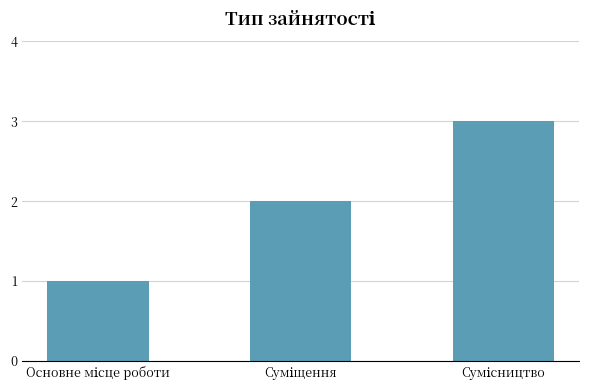

What is the greatest value displayed?

3